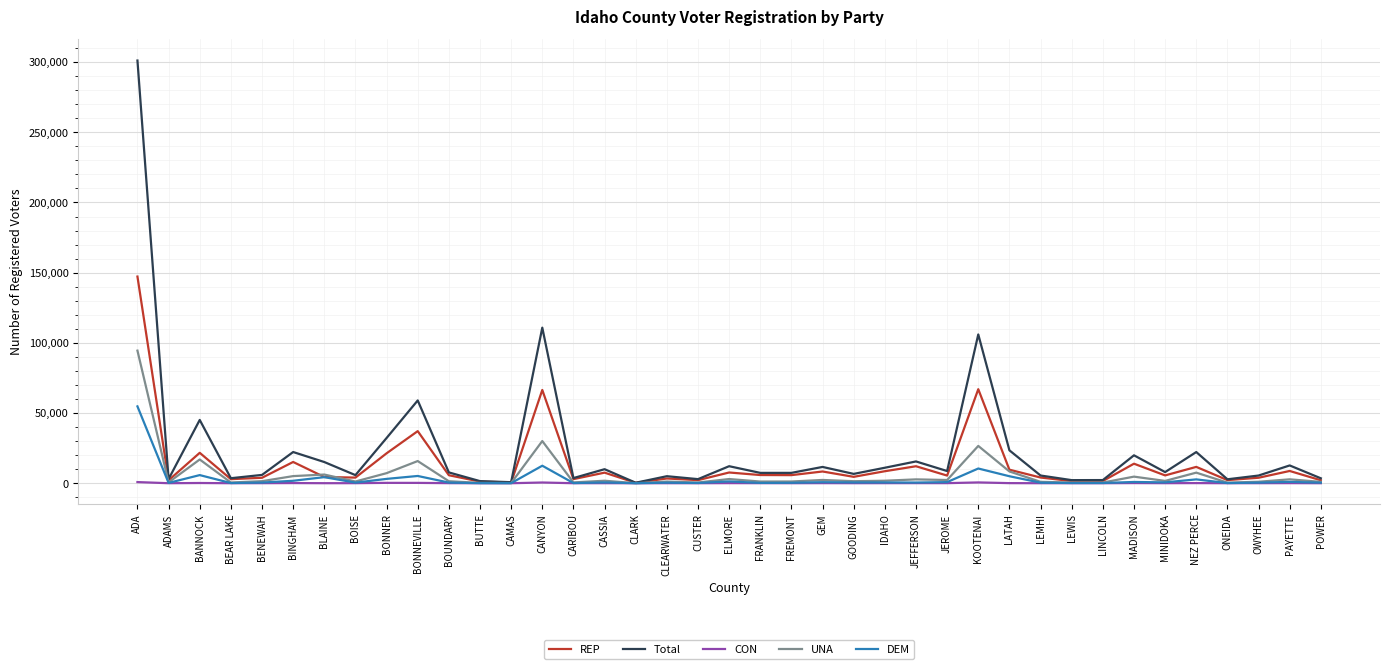

What is the difference between the maximum and minimum values in the Total series?

300766